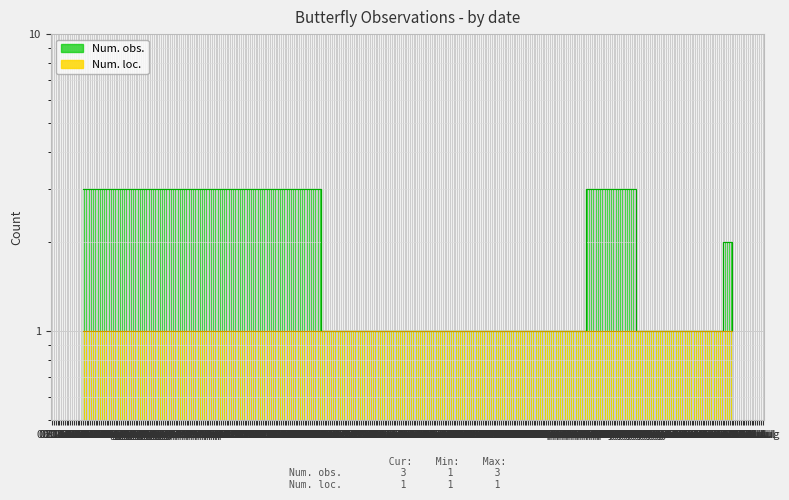

Is it true that the value at 15 Jul is 1?

True